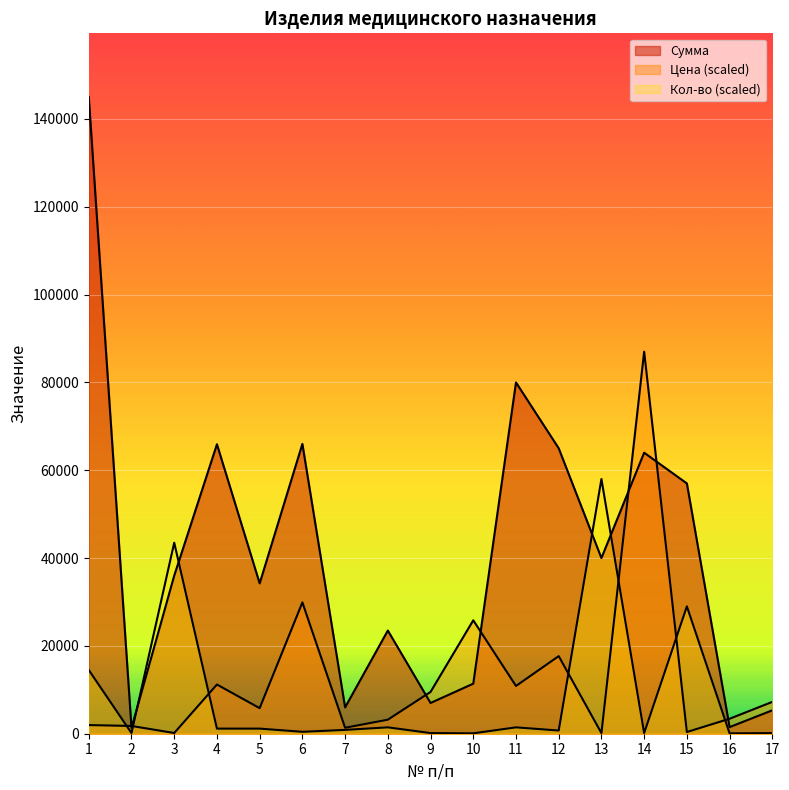

Reading right to left, list all the values displayed in this chart.

Сумма: 17=5333.6	16=1504.8	15=57000.0	14=64000.0	13=40000.0	12=65000.0	11=80000.0	10=11400.0	9=7000.0	8=23500.0	7=6000.0	6=66000.0	5=34240.0	4=65920.0	3=36000.0	2=1300.0	1=145000.0
Цена: 17=7250.4	16=3409.3	15=387.4	14=87000.0	13=135.9	12=17671.9	11=10875.0	10=25828.1	9=9515.6	8=3194.5	7=1359.4	6=29906.2	5=5818.1	4=11201.2	3=163.1	2=1767.2	1=1971.1
Кол-во: 17=145.0	16=87.0	15=29000.0	14=145.0	13=58000.0	12=725.0	11=1450.0	10=87.0	9=145.0	8=1450.0	7=870.0	6=435.0	5=1160.0	4=1160.0	3=43500.0	2=145.0	1=14500.0